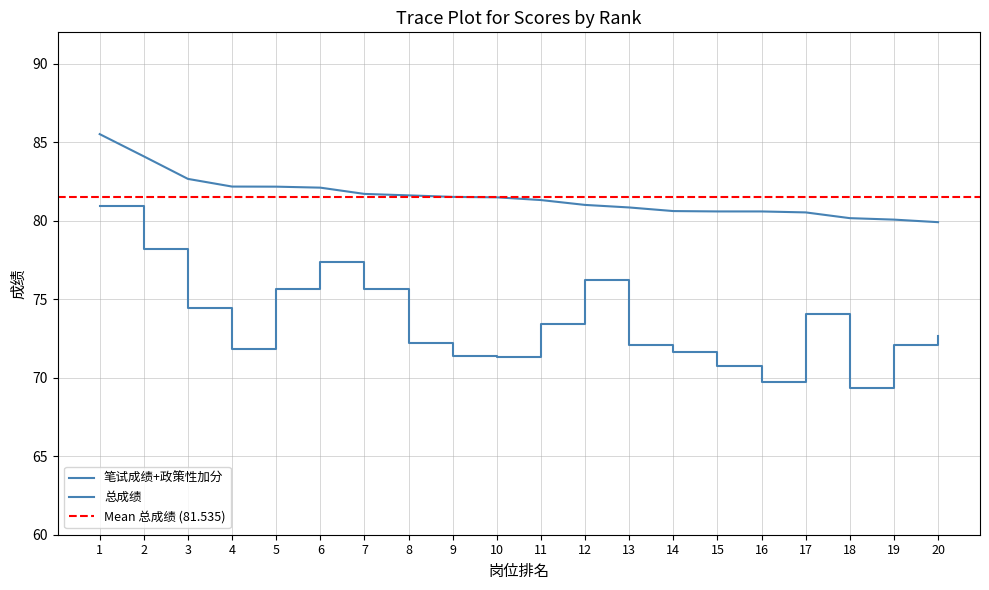

Is the value of 总成绩 at 9 greater than the value of 笔试成绩+政策性加分 at 7?

Yes